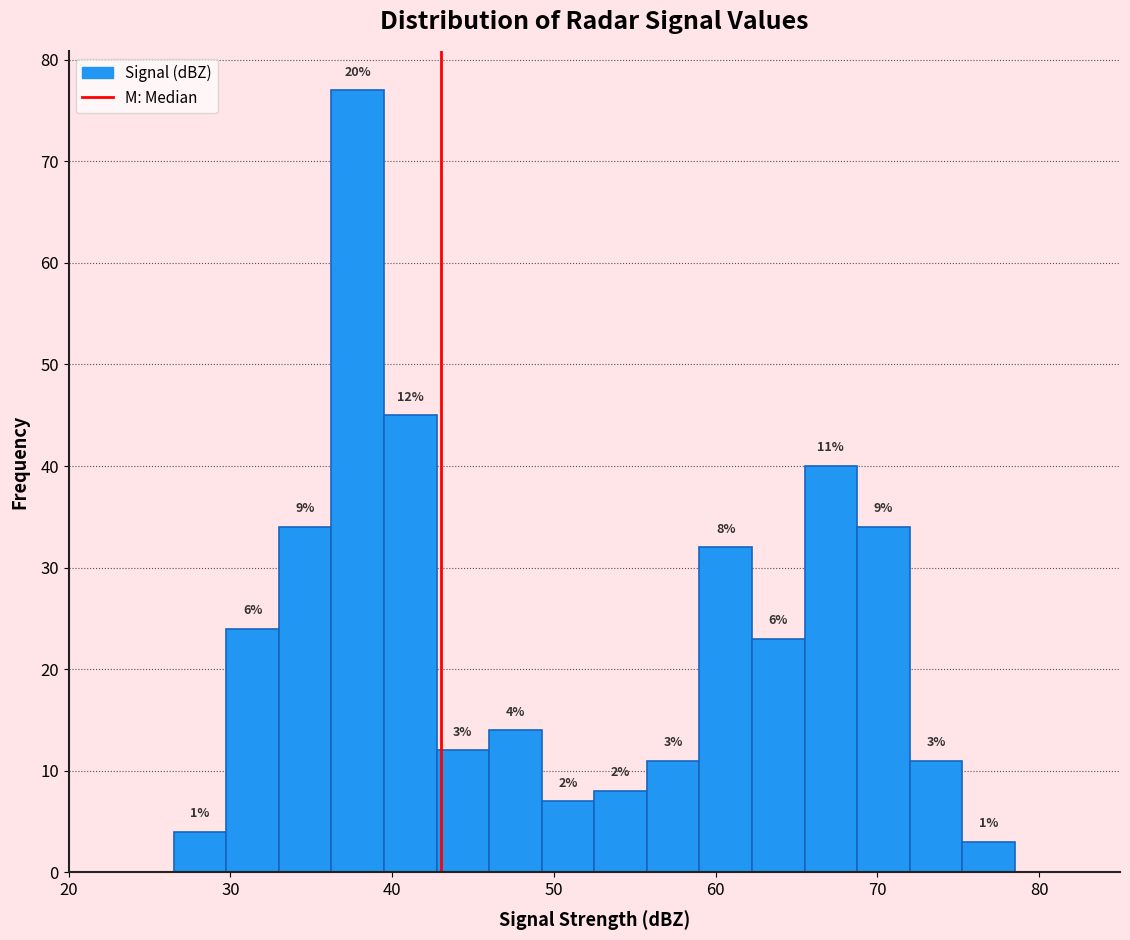

Around what value on the x-axis is the tallest bar? Give the approximate position of its centre, as read against the axis.

38